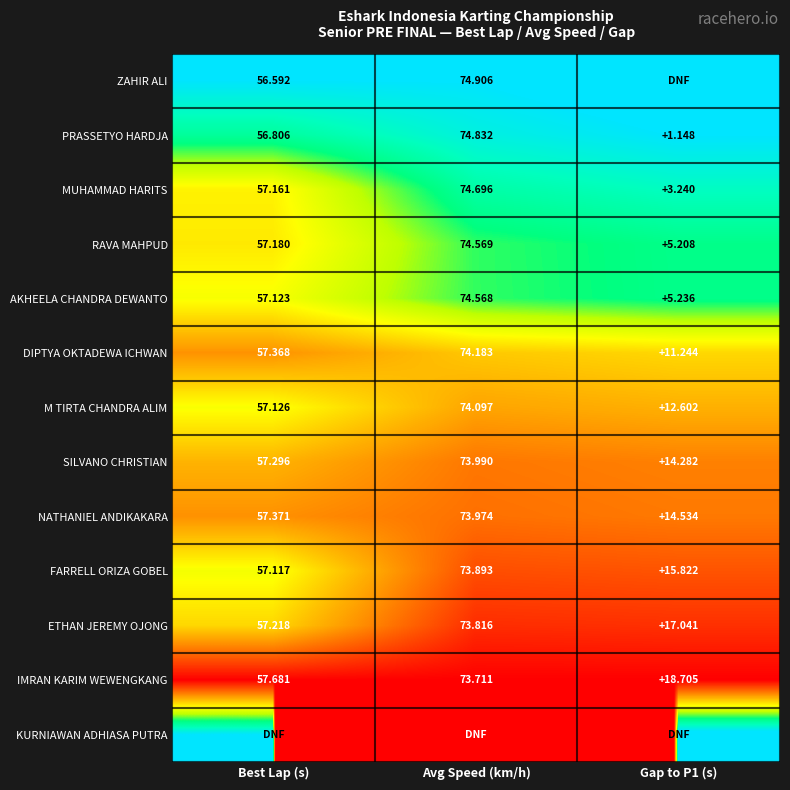

Where does the MUHAMMAD HARITS series first go above 57?

Best Lap (s)